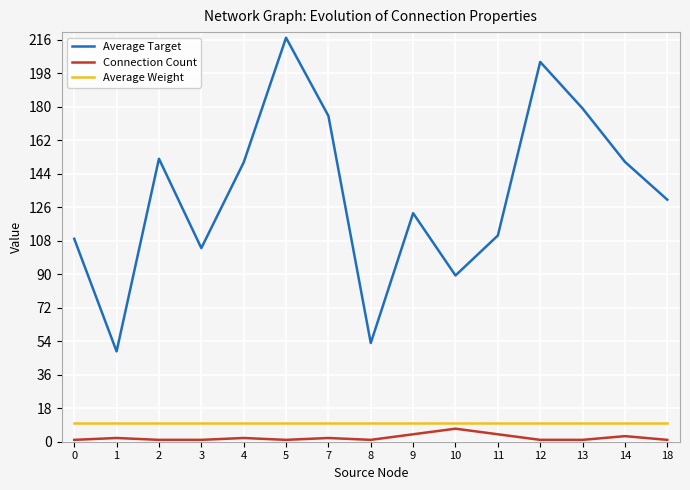

Is it true that Connection Count equals 2.0 at 1?

True